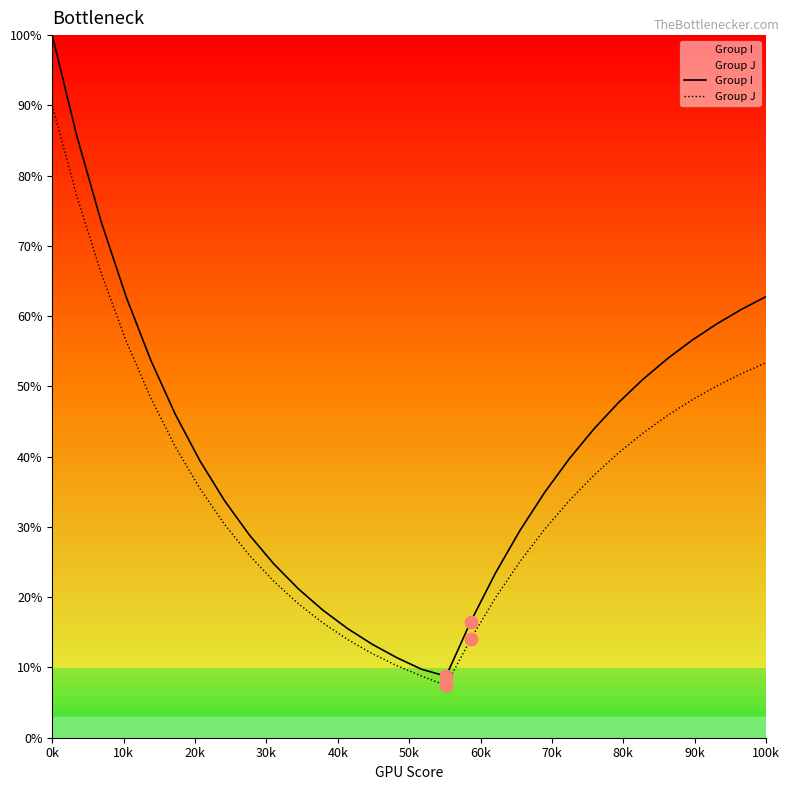

At which category is the sum across all series the highest?

0k